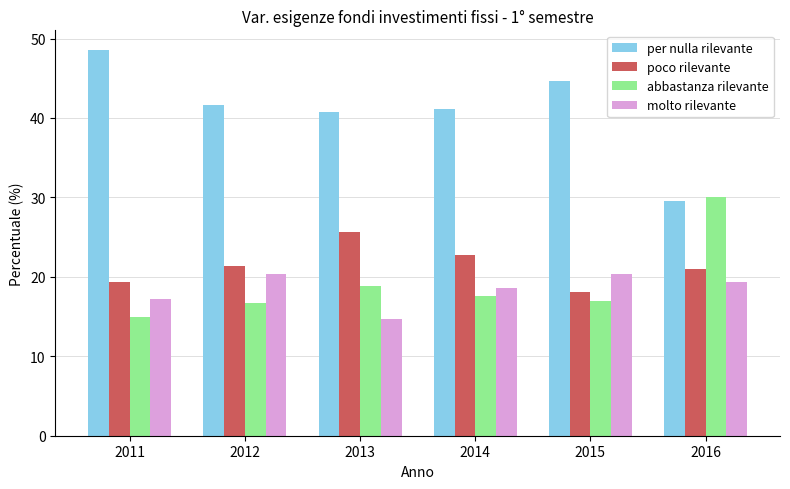

Which category has the highest value across all series?

2011